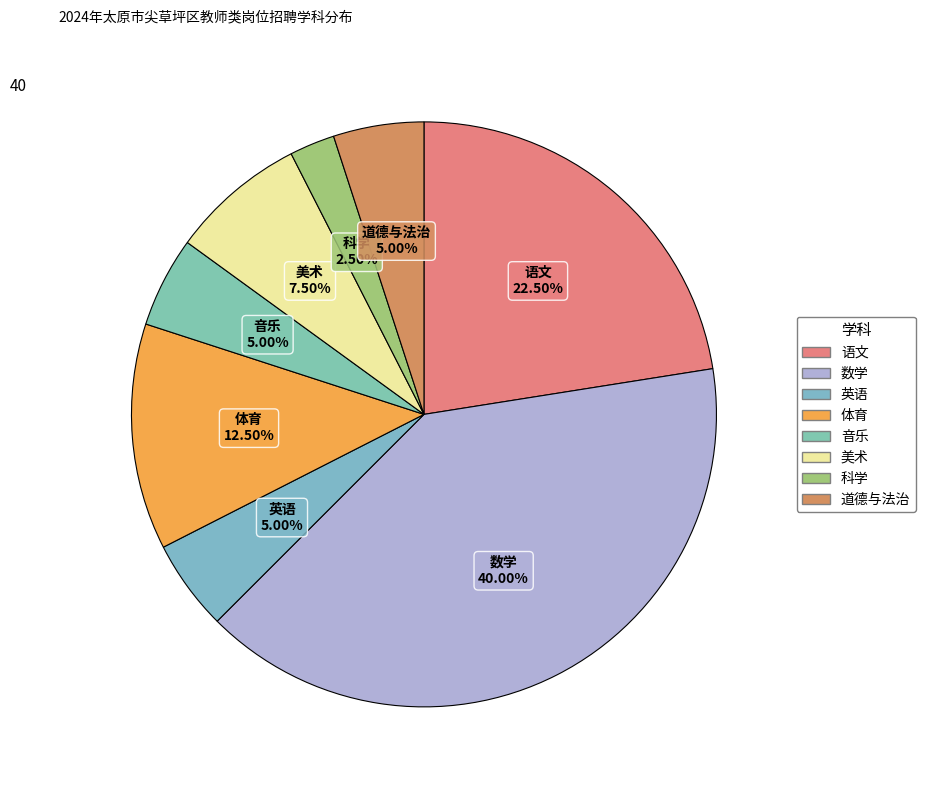

What percentage is NOT represented by 美术?

92.5%